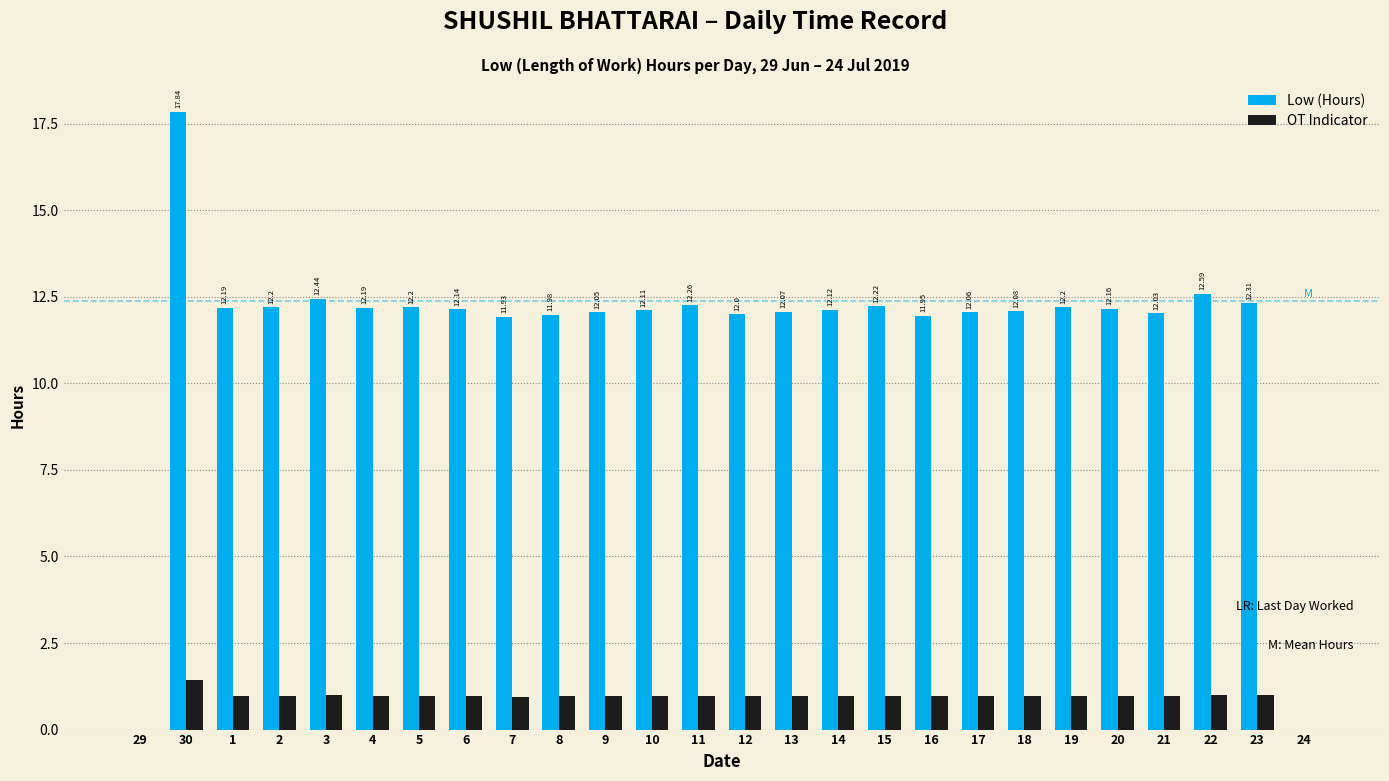

Which series changed the most between 30 and 16?

Low (Hours)